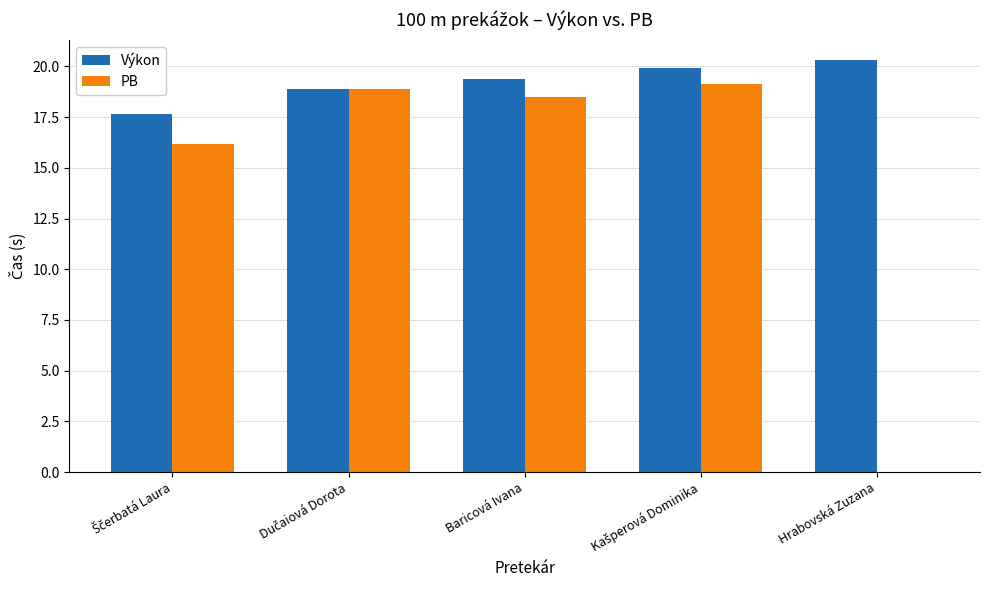

Which series has the largest total across all categories?

Výkon